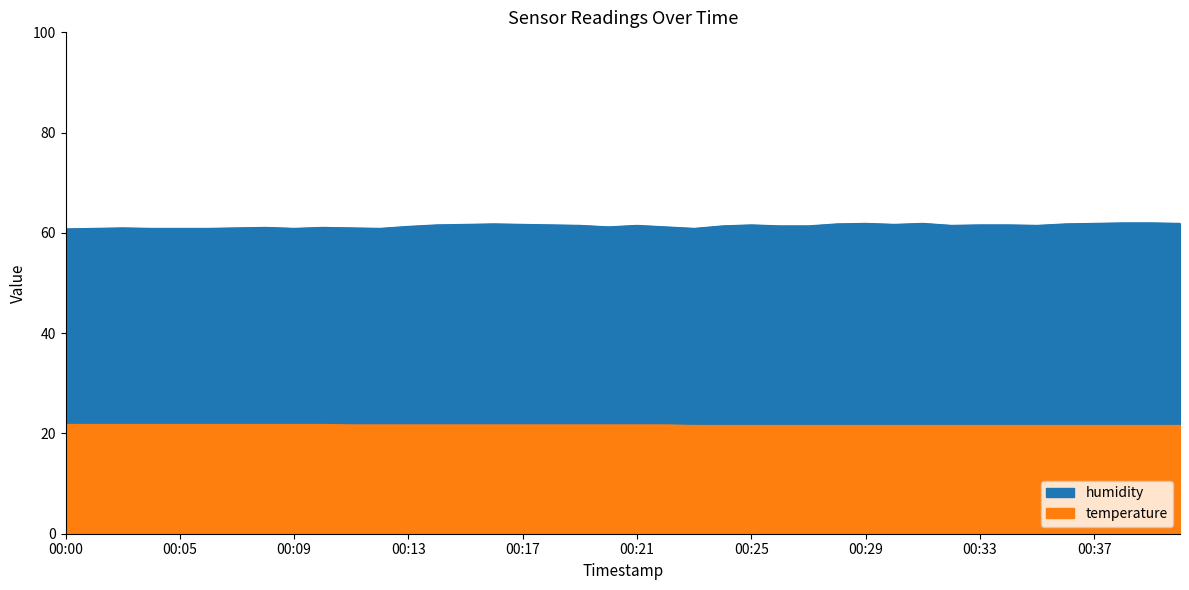

At which category is the sum across all series the highest?

00:38